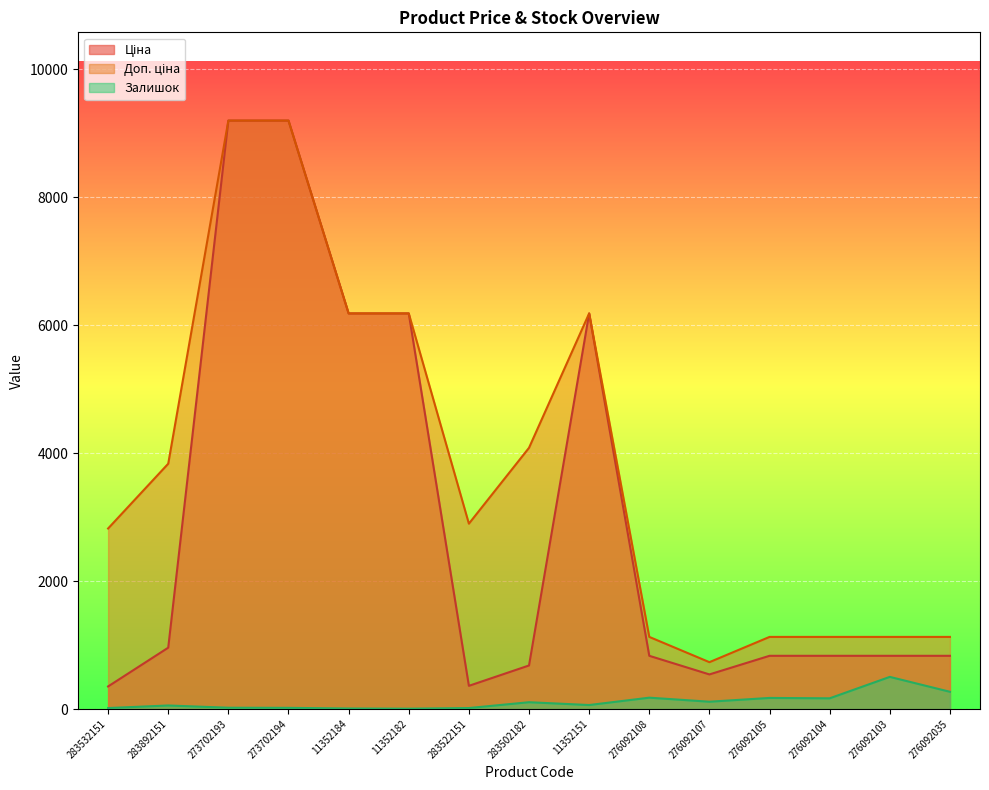

Which series has the largest range (max minus min)?

Ціна